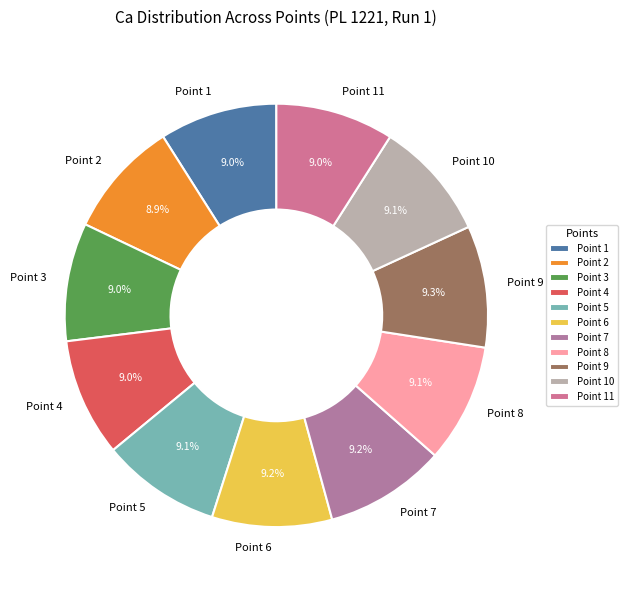

How many segments does this pie chart have?

11